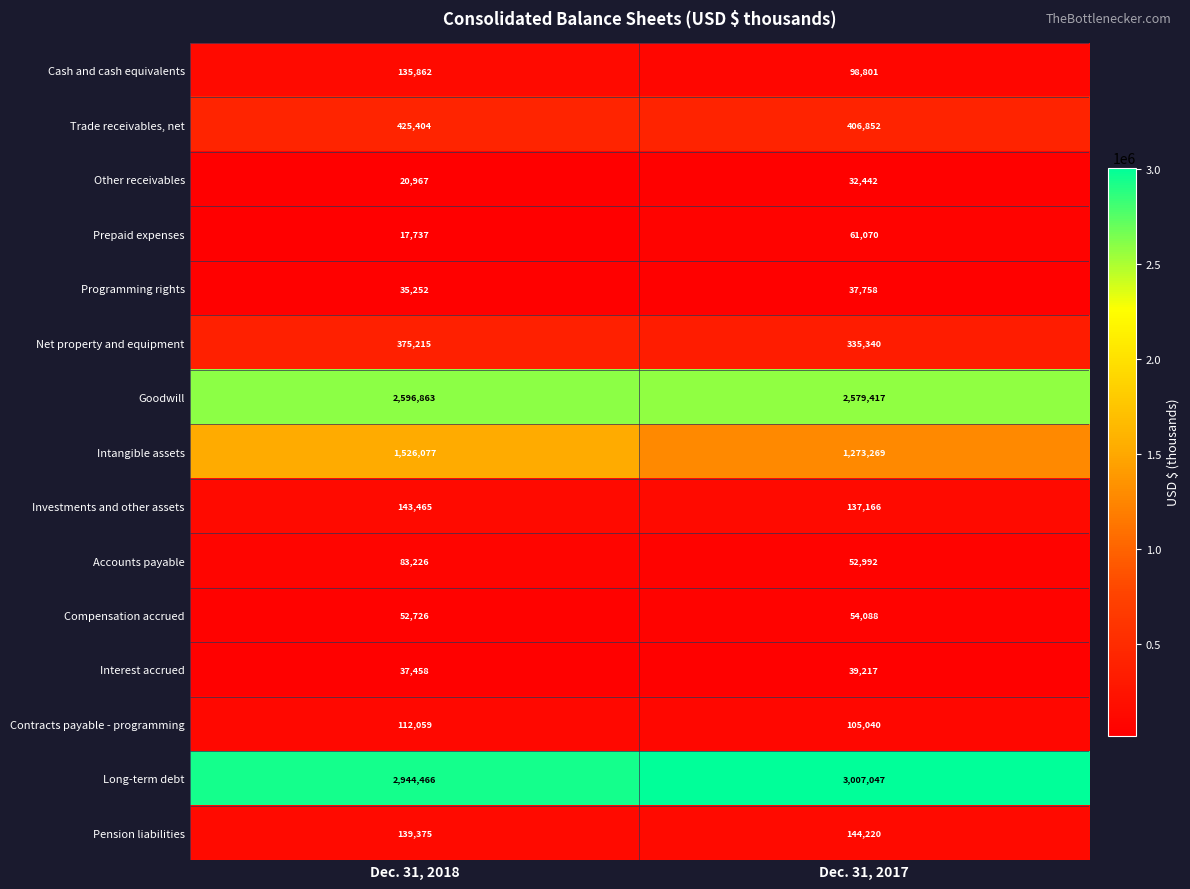

Where is Programming rights nearest to the value 36505?

Dec. 31, 2018